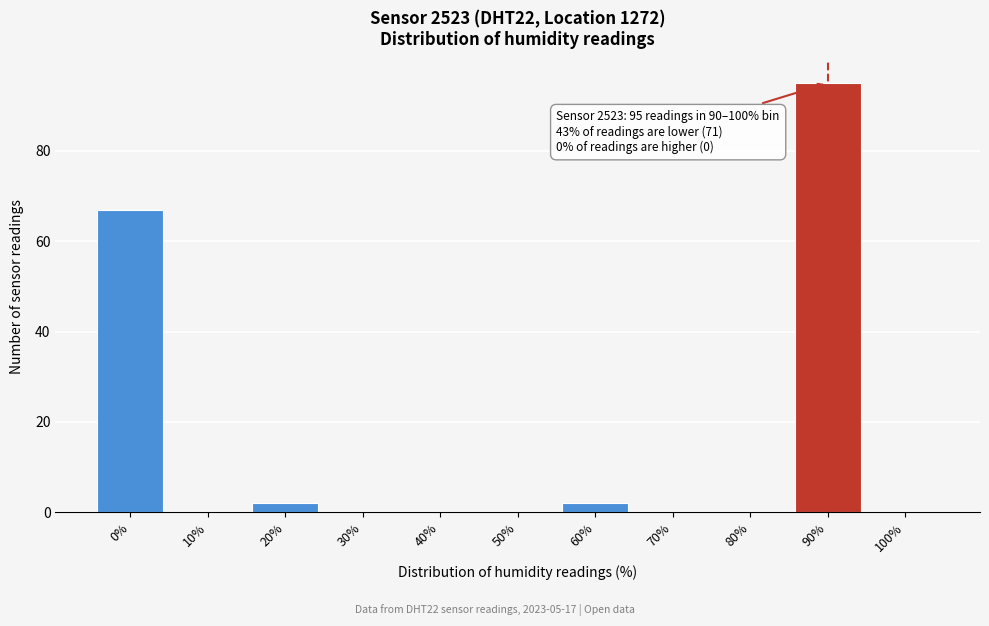

Reading left to right, extract all data points from this chart.

0%=67	10%=0	20%=2	30%=0	40%=0	50%=0	60%=2	70%=0	80%=0	90%=95	100%=0